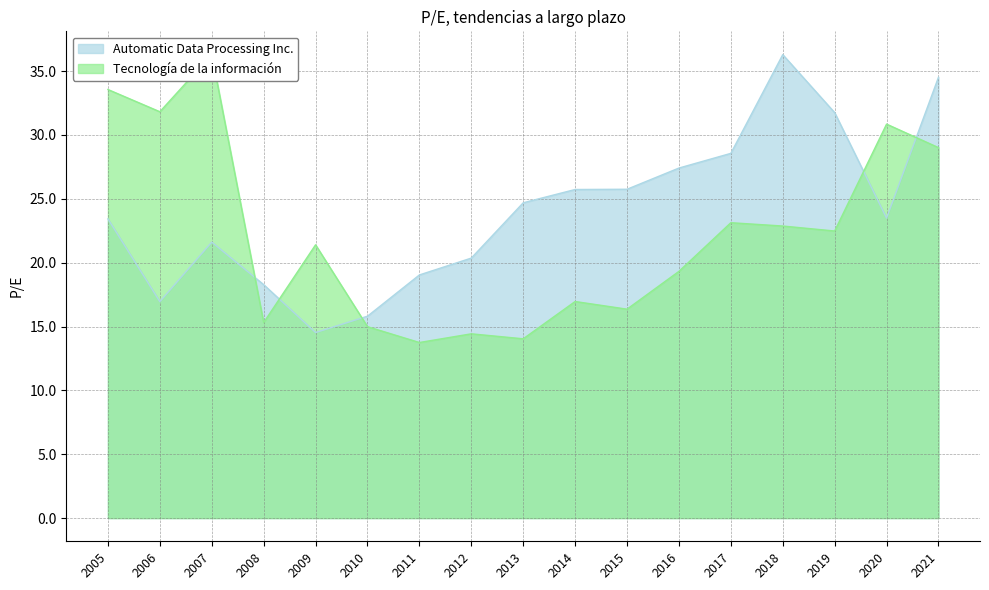

How many distinct data groups are displayed?

2